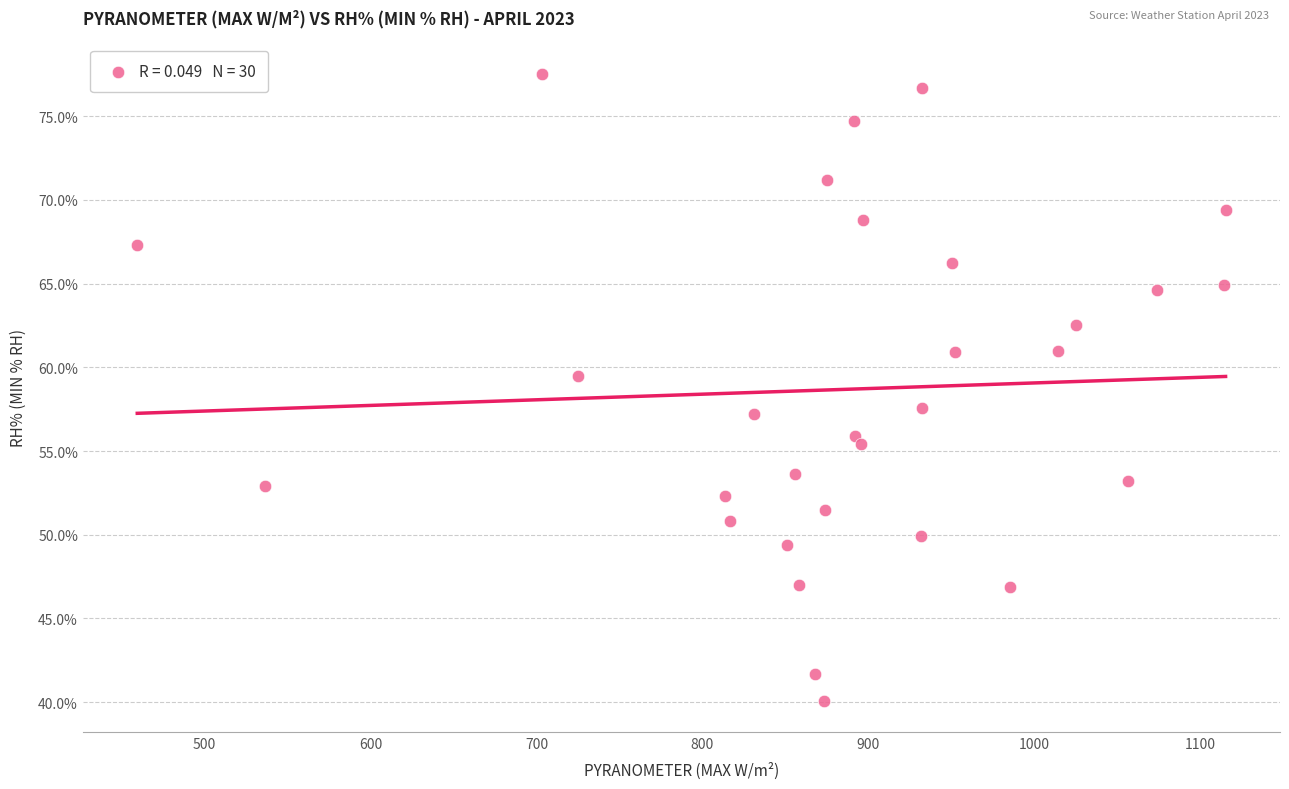

What is the range of X values (max minus min)?

655.7